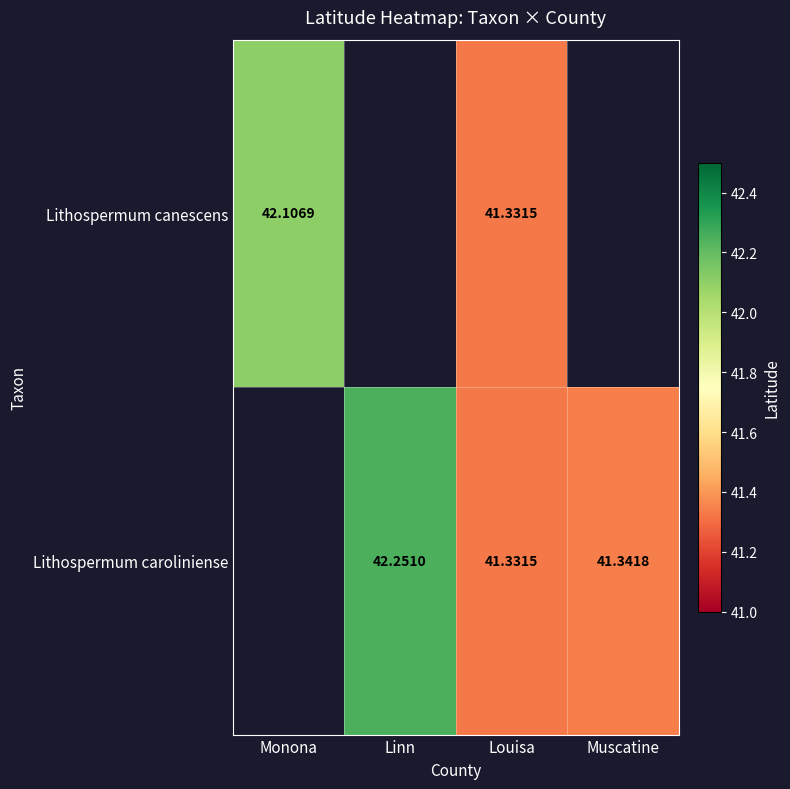

At Louisa, list the series in order from largest to smallest.

Lithospermum canescens, Lithospermum caroliniense